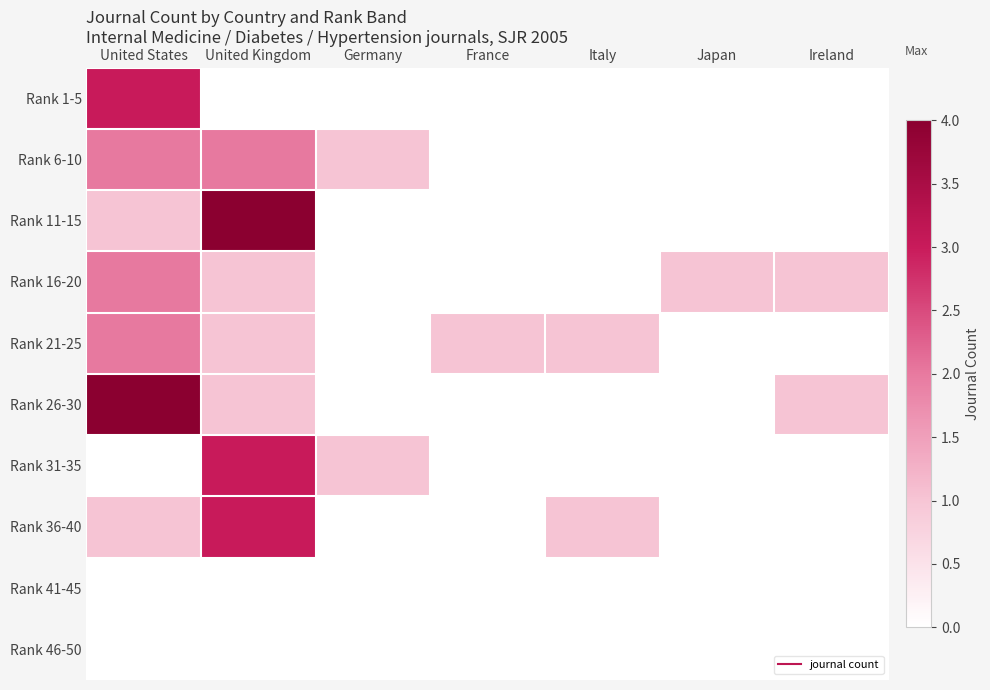

Which series has the widest spread of values?

Rank 11-15